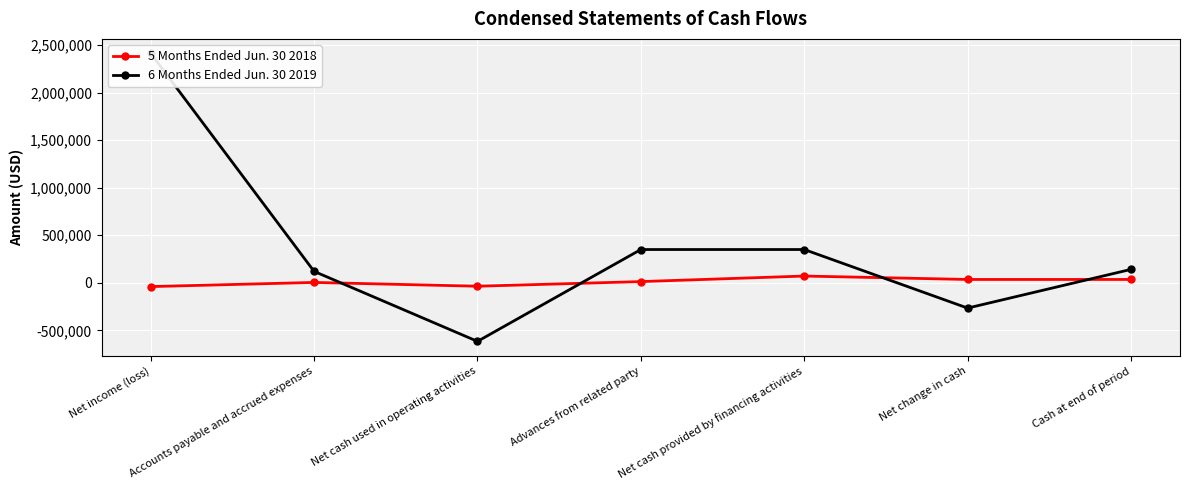

At which label does 6 Months Ended Jun. 30 2019 reach its peak?

Net income (loss)